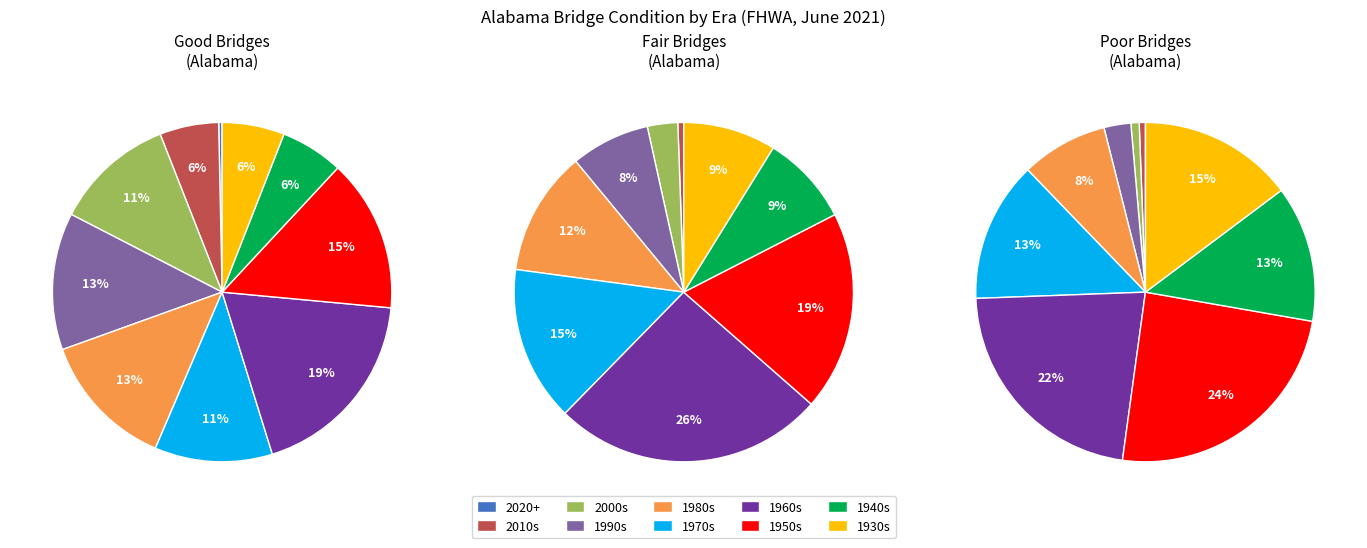

To the nearest percent, what is the difference between the largest and smallest slice percentages?

21%